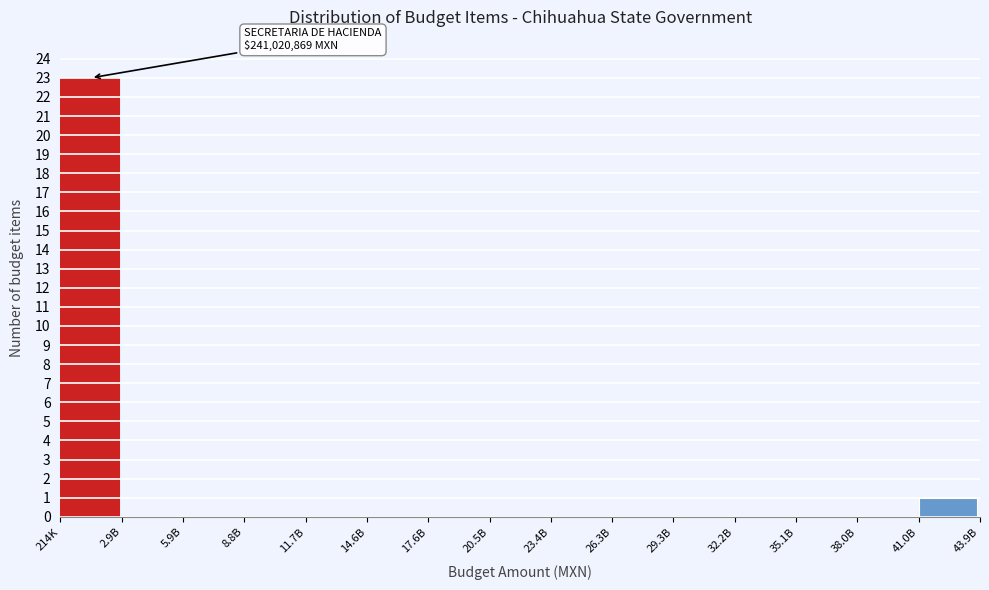

Reading left to right, transcribe all the data shown in this chart.

214K=23	2.9B=0	5.9B=0	8.8B=0	11.7B=0	14.6B=0	17.6B=0	20.5B=0	23.4B=0	26.3B=0	29.3B=0	32.2B=0	35.1B=0	38.0B=0	41.0B=1